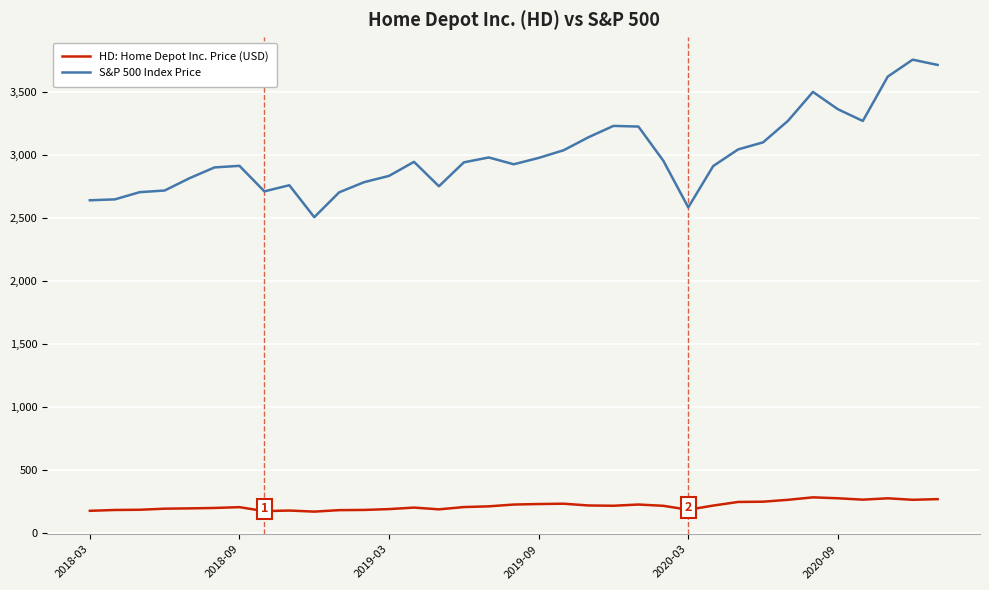

Which series has the widest spread of values?

S&P 500 Index Price